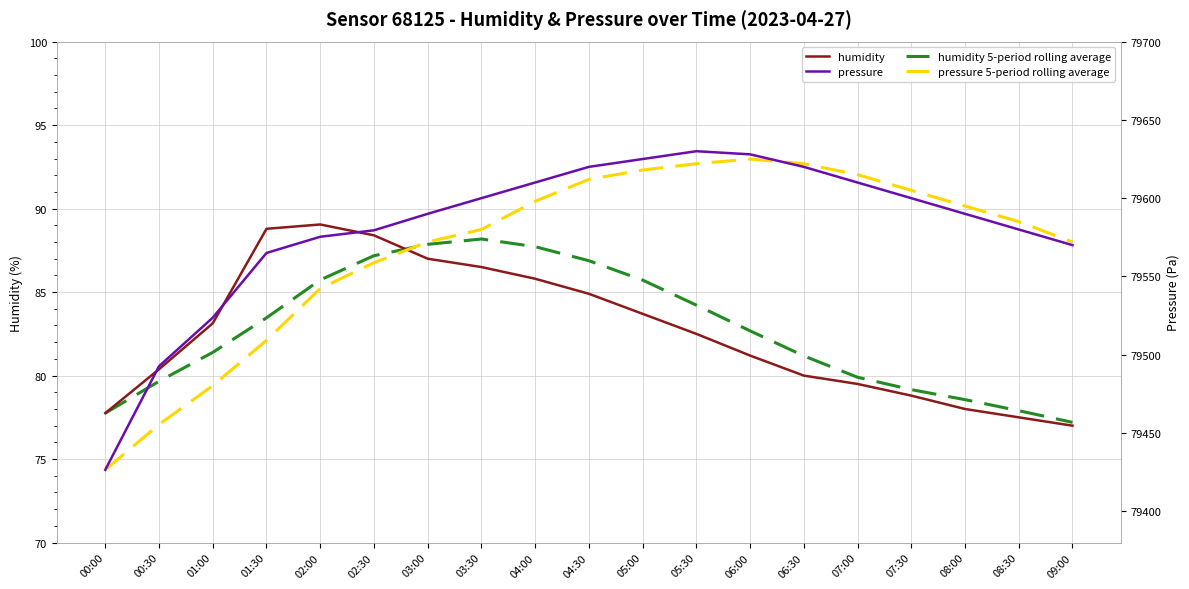

What is the difference between the humidity 5-period rolling average values at 06:30 and 04:30?

5.7